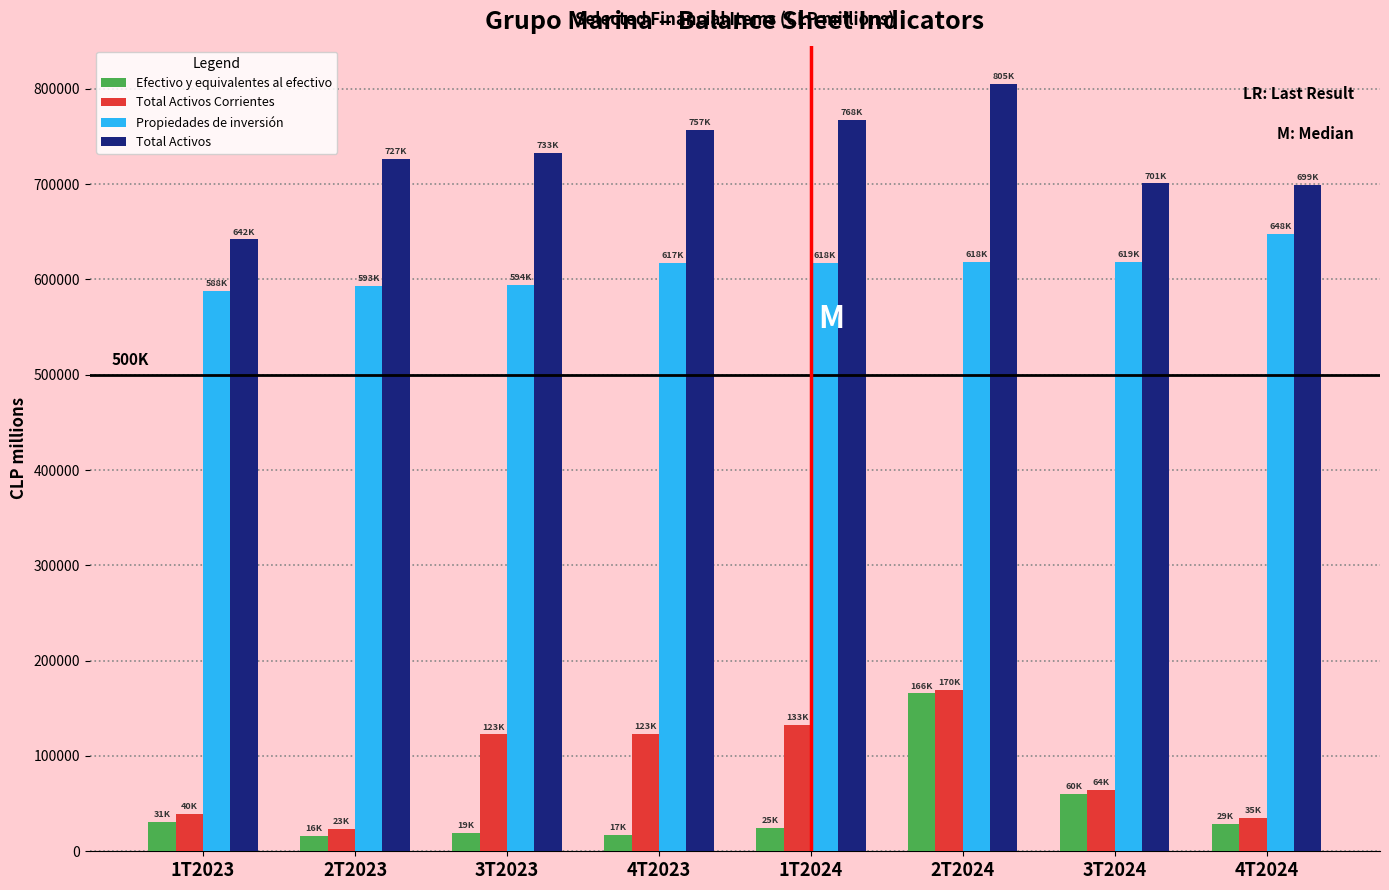

What is the difference between the maximum and minimum values in the Propiedades de inversión series?

59928.9